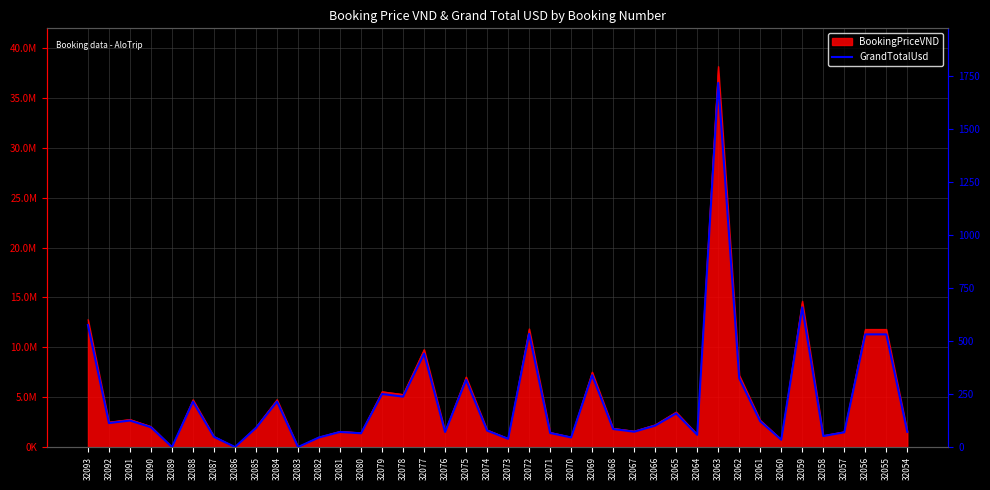

Reading left to right, extract all data points from this chart.

574.8	112.9	124.8	93.2	0.0	213.9	47.8	0.0	90.2	214.2	0.0	45.1	71.0	64.7	250.0	237.5	440.0	71.0	316.3	77.5	38.7	533.4	66.2	45.1	338.5	84.7	72.2	100.8	158.4	57.5	1716.0	324.2	121.3	34.2	658.2	51.7	69.3	531.0	531.0	71.3